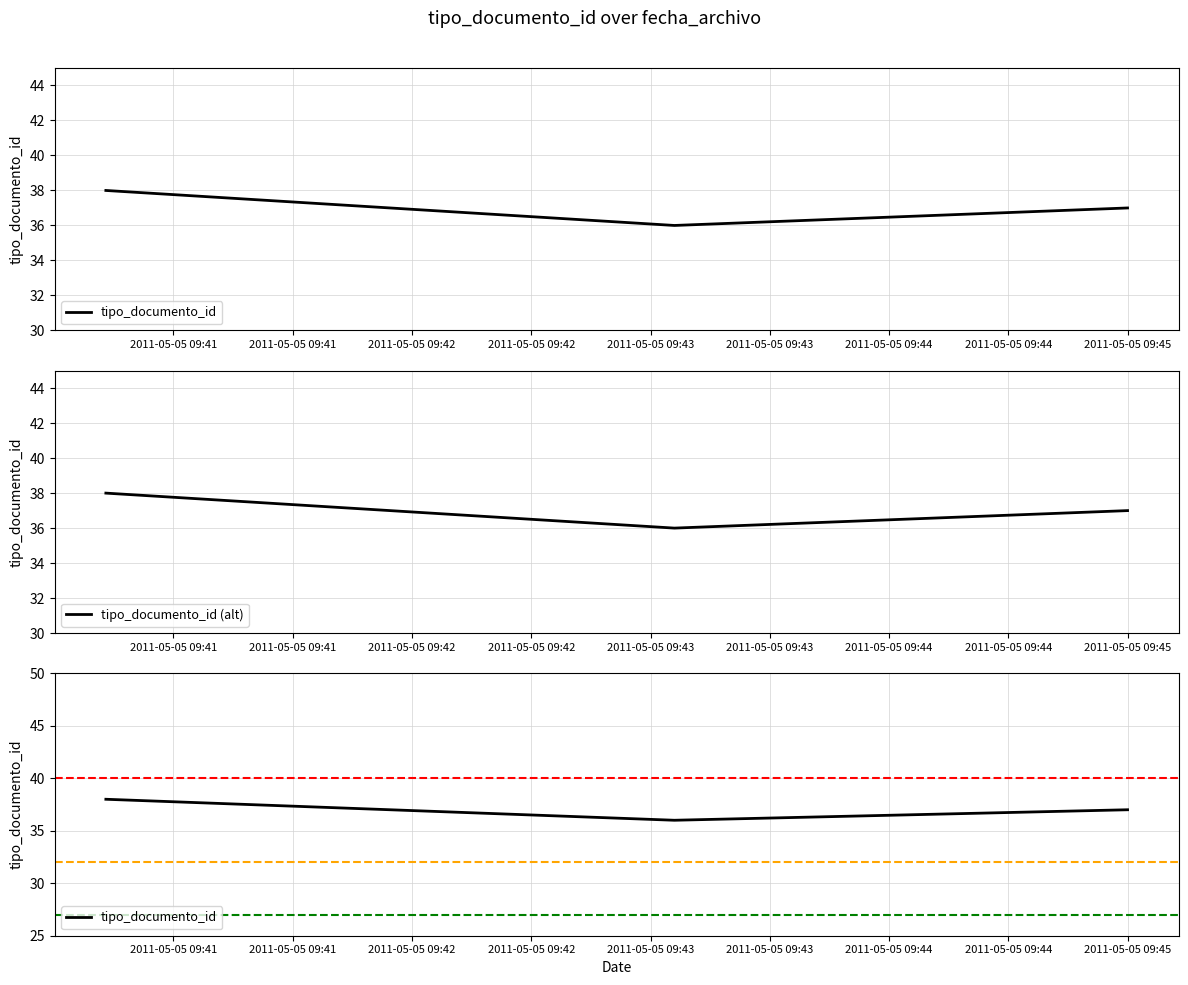

What is the difference between the tipo_documento_id (alt) values at 2011-05-05 09:42 and 2011-05-05 09:41?

1